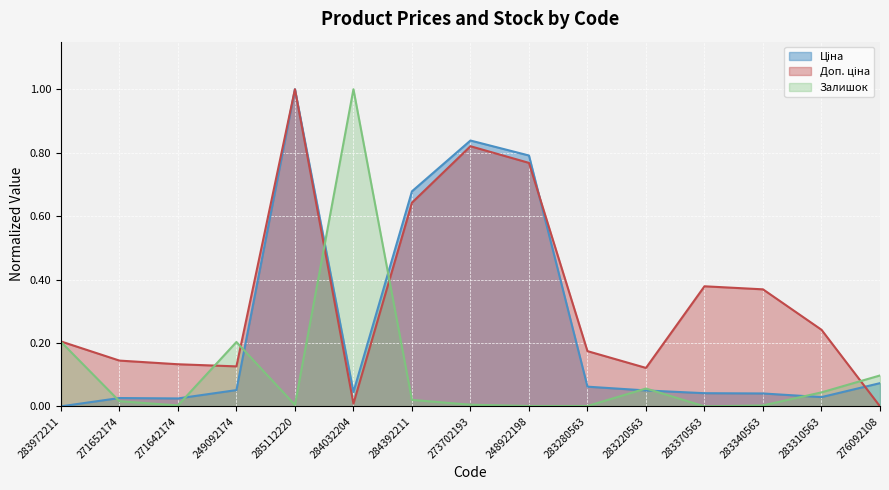

True or false: Доп. ціна has a value of 0.0 at 284032204.

False